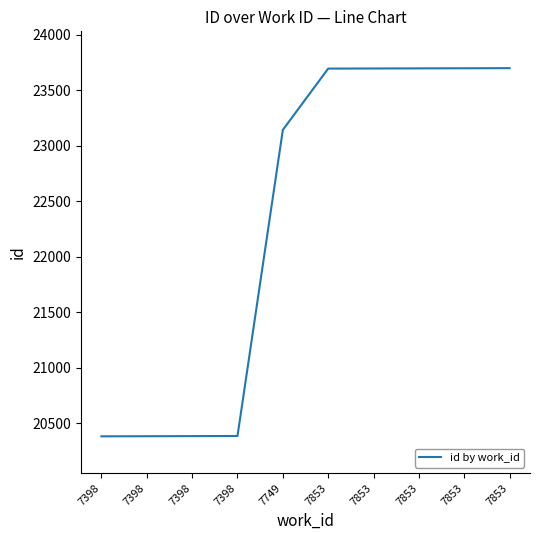

Which label corresponds to the smallest value in the chart?

7398